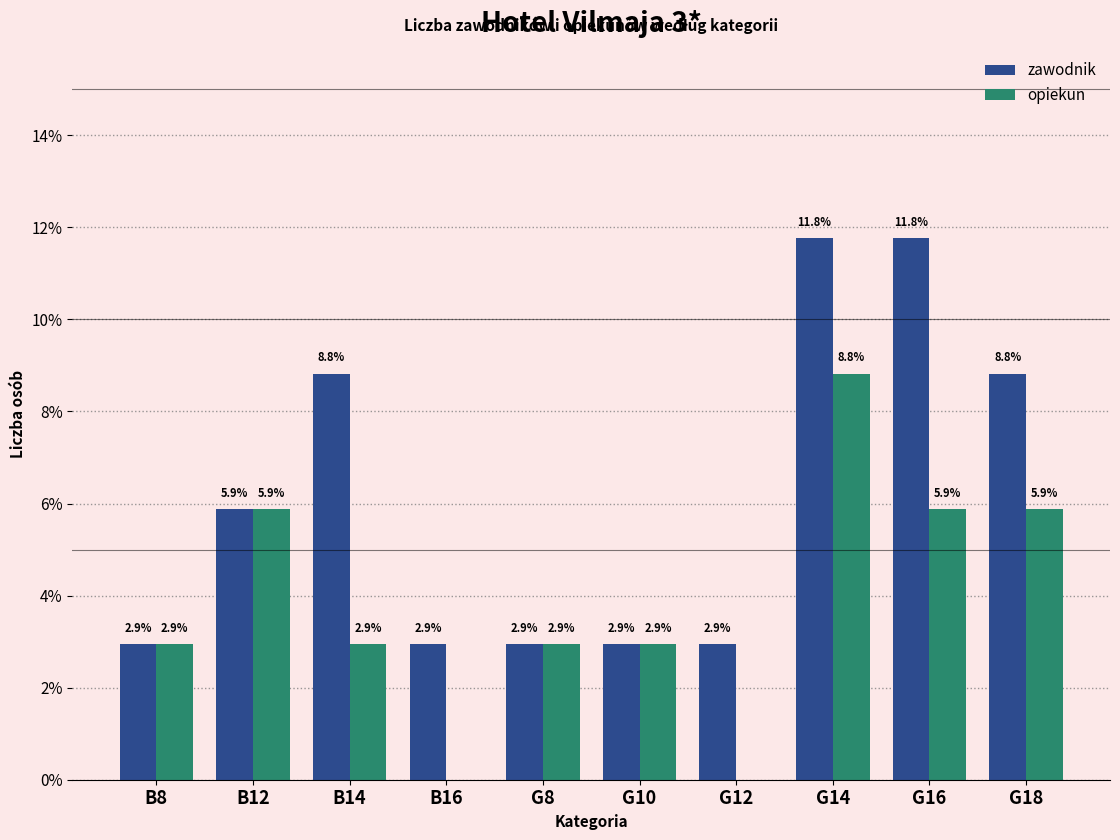

What is the approximate value of opiekun at G10?

2.9